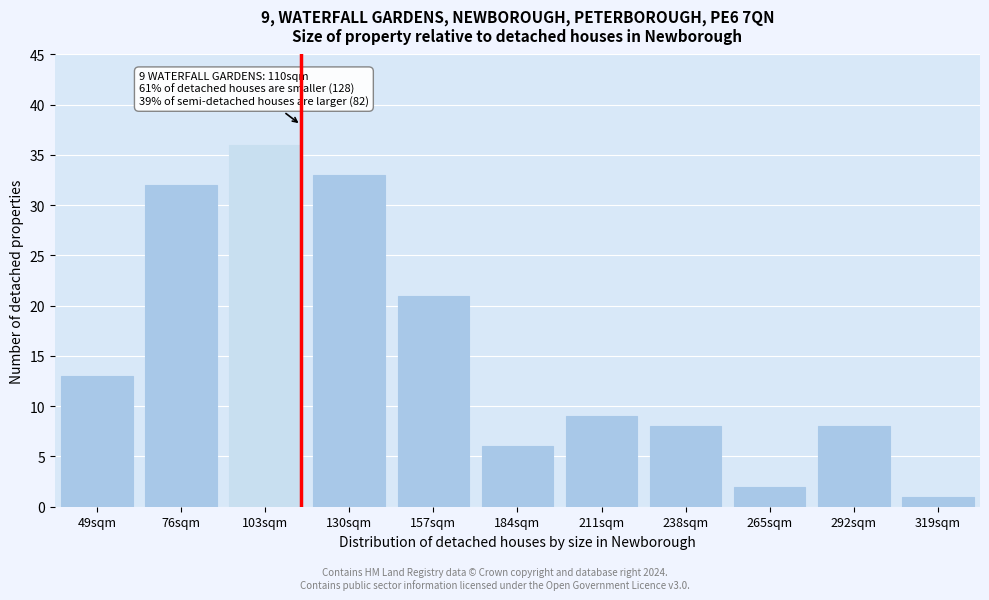

Reading right to left, transcribe all the data shown in this chart.

1	8	2	8	9	6	21	33	36	32	13